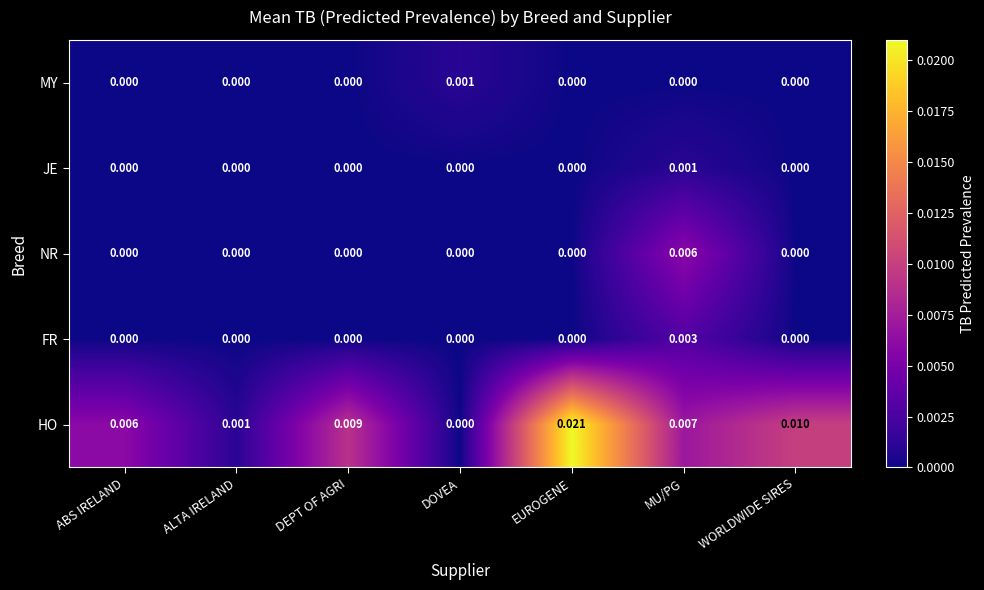

Which series has the largest total across all categories?

HO